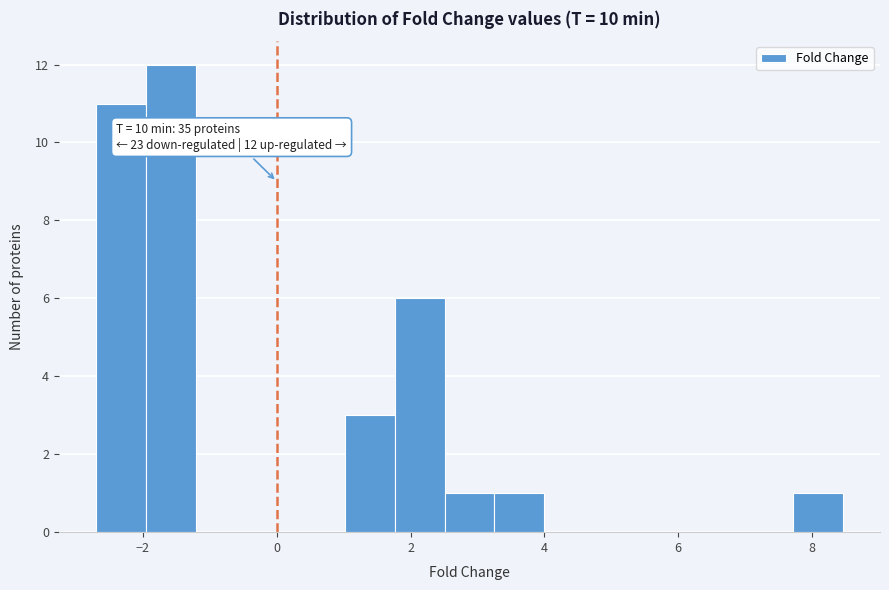

Around what value on the x-axis is the tallest bar? Give the approximate position of its centre, as read against the axis.

-1.6